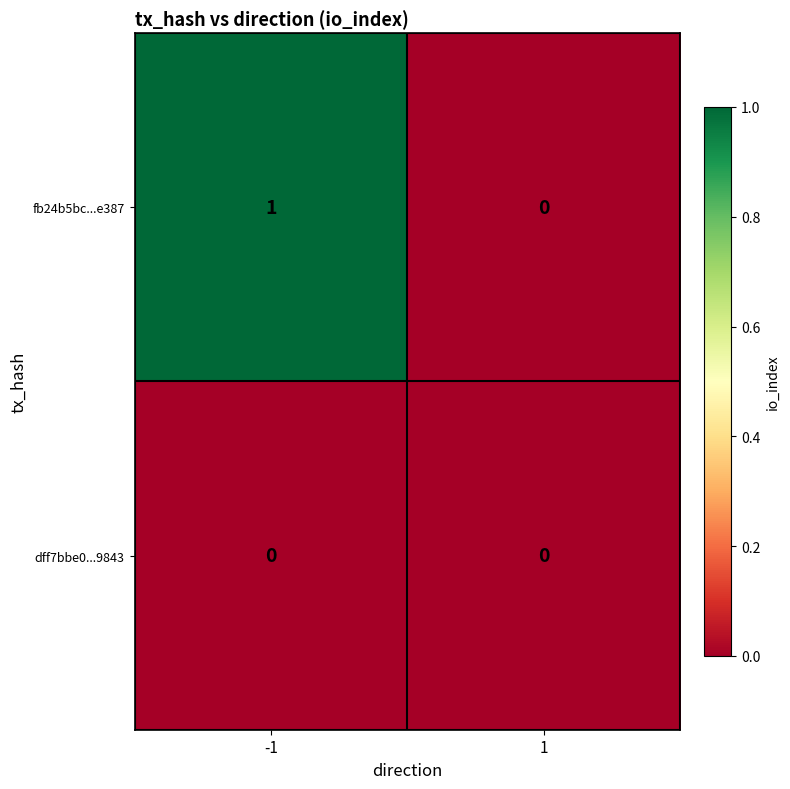

Reading left to right, list all the values displayed in this chart.

fb24b5bc...e387: -1=1	1=0
dff7bbe0...9843: -1=0	1=0